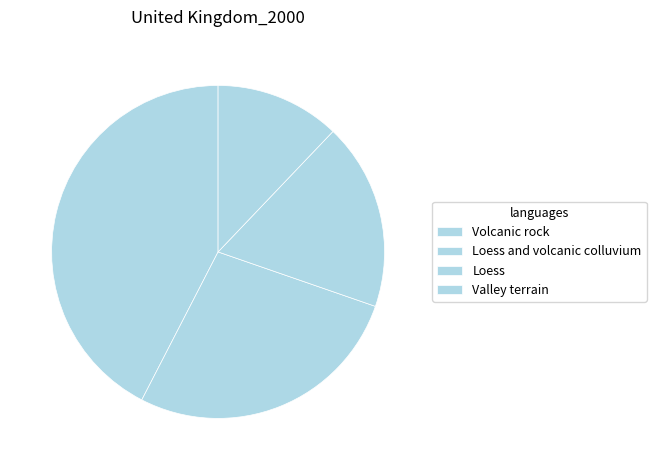

To the nearest percent, what percentage of the pie is Loess?

18%